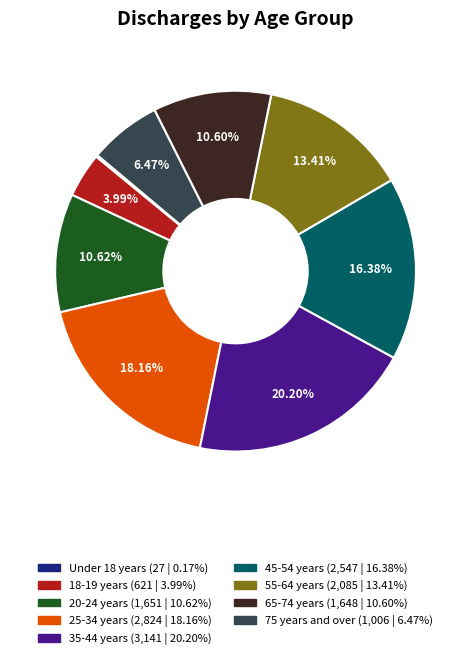

Which has a higher value, 55-64 years or 75 years and over?

55-64 years